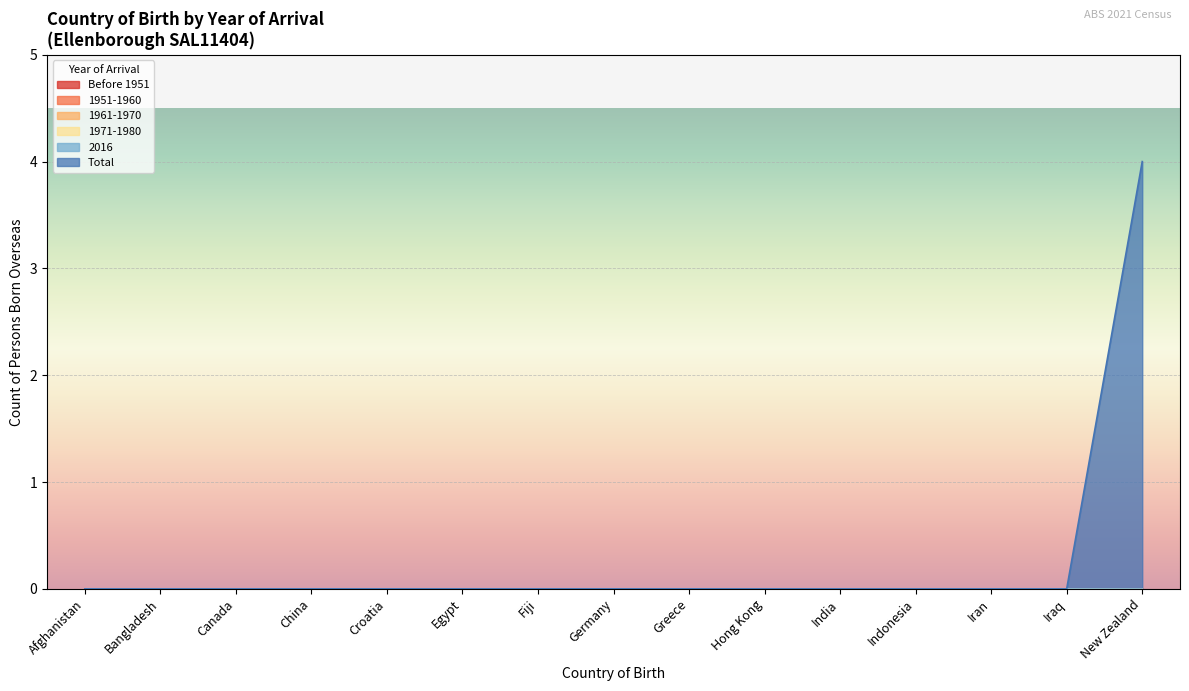

How many lines are shown in the chart?

6